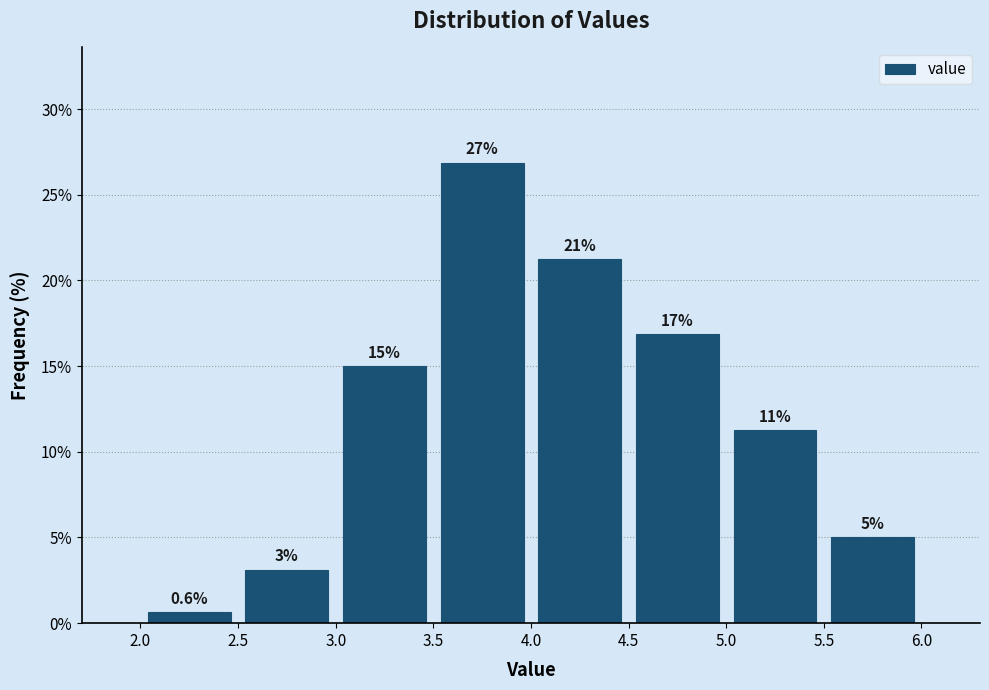

Over which range of the x-axis is the bar tallest?

3.5 to 4.0